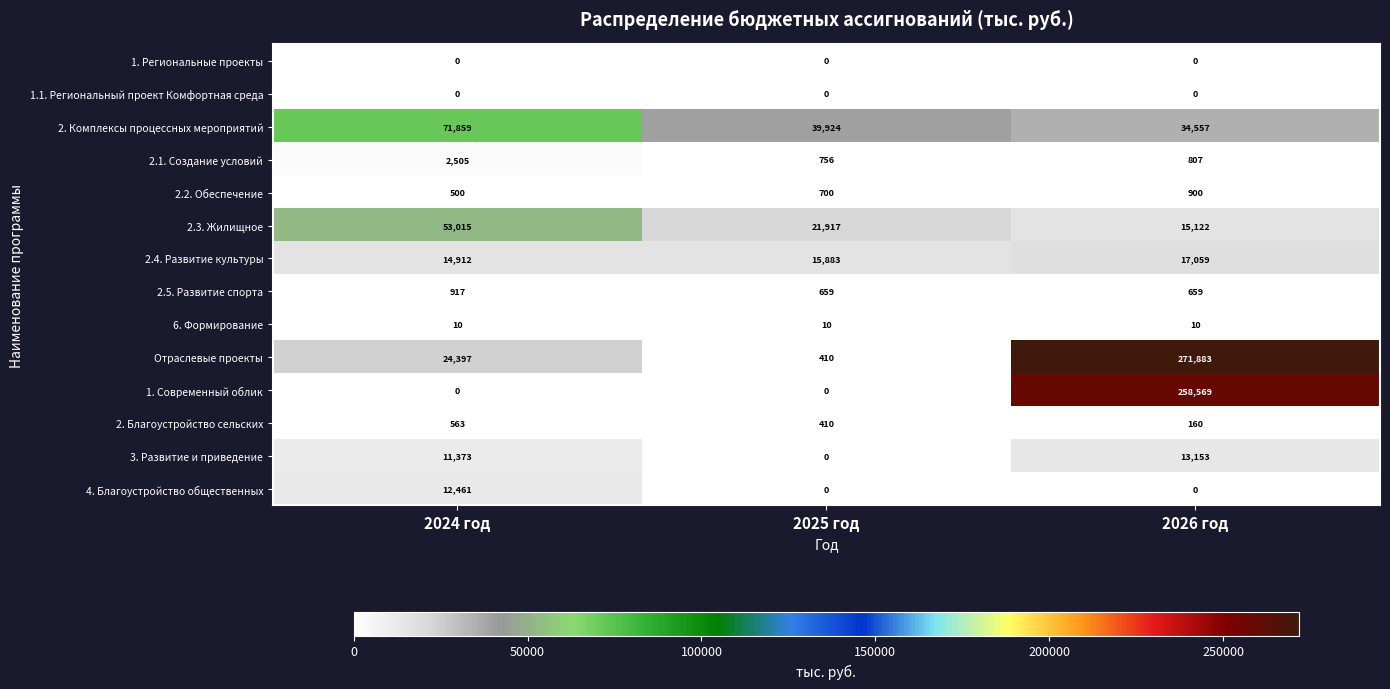

What is the maximum value shown in the chart?

271883